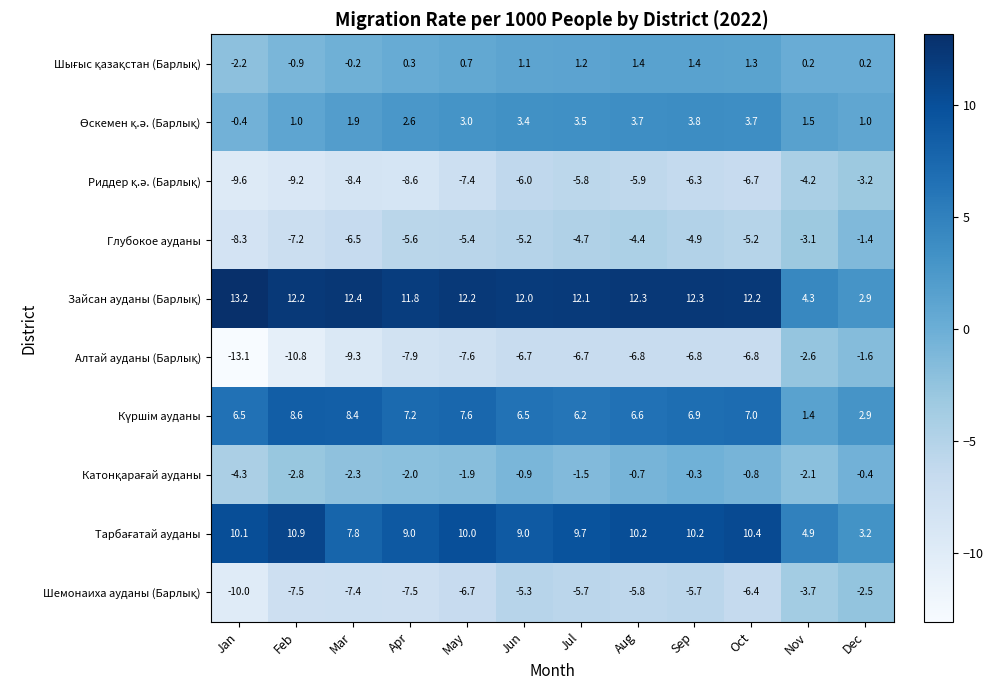

Is it true that Глубокое ауданы equals -0.6 at Dec?

False